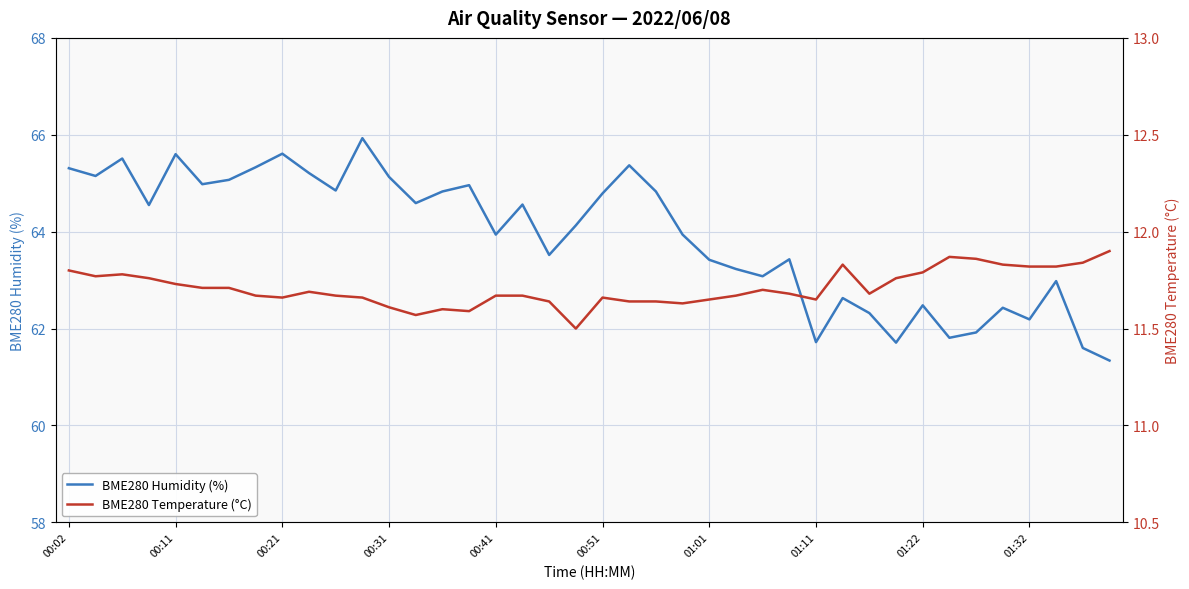

What are all the series names shown in the legend?

BME280 Humidity (%), BME280 Temperature (°C)